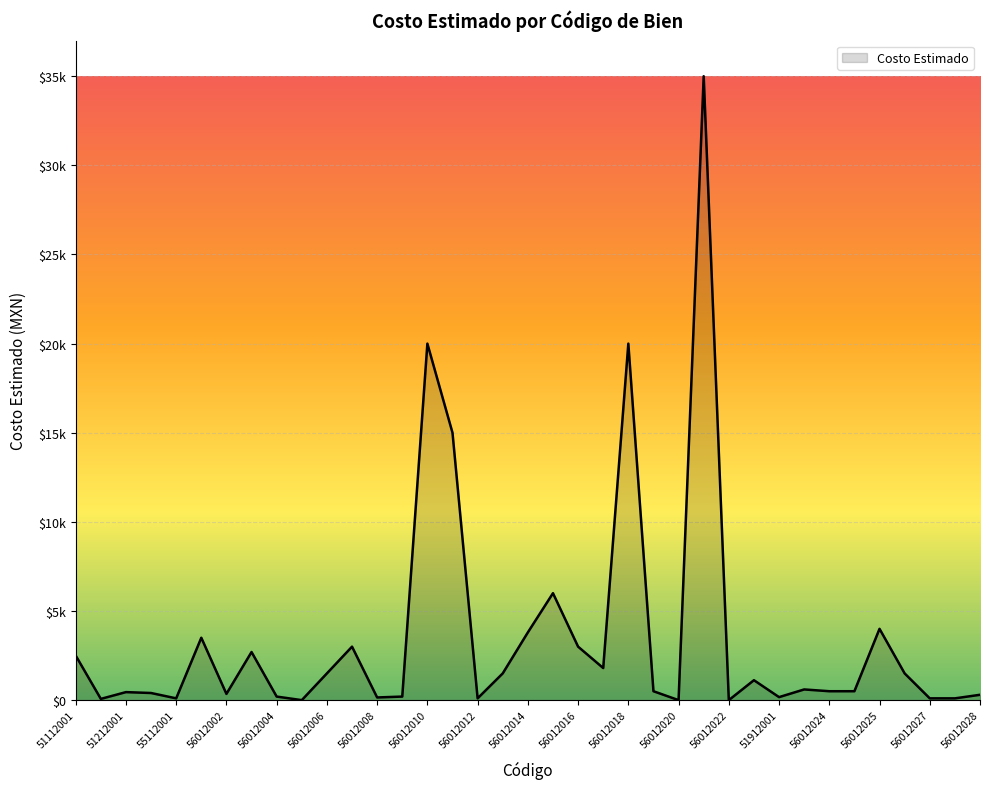

Reading left to right, extract all data points from this chart.

51112001=2500	51112002=70	51212001=450	51212002=400	55112001=100	56012001=3500	56012002=350	56012003=2700	56012004=200	56012005=0	56012006=1500	56012007=3000	56012008=150	56012009=200	56012010=20000	56012011=15000	56012012=100	56012013=1500	56012014=3800	56012015=6000	56012016=3000	56012017=1800	56012018=20000	56012019=500	56012020=0	56012021=35000	56012022=0	56012023=1119	51912001=169	51212003=600	56012024=500	51112003=500	56012025=4000	56012026=1500	56012027=100	51112004=100	56012028=300